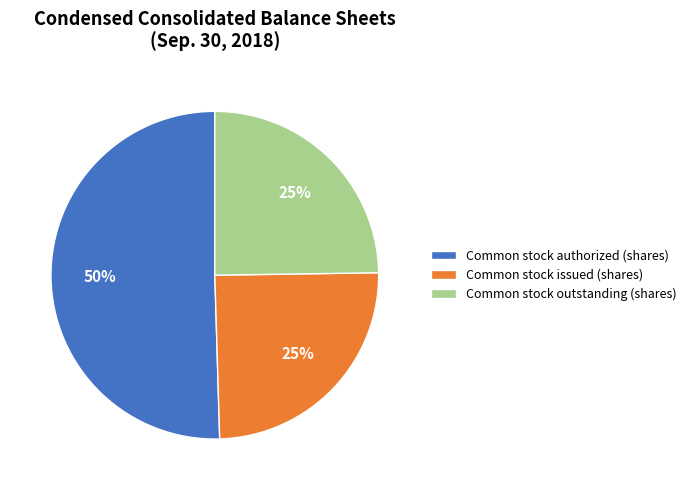

Count the number of slices in the pie.

3